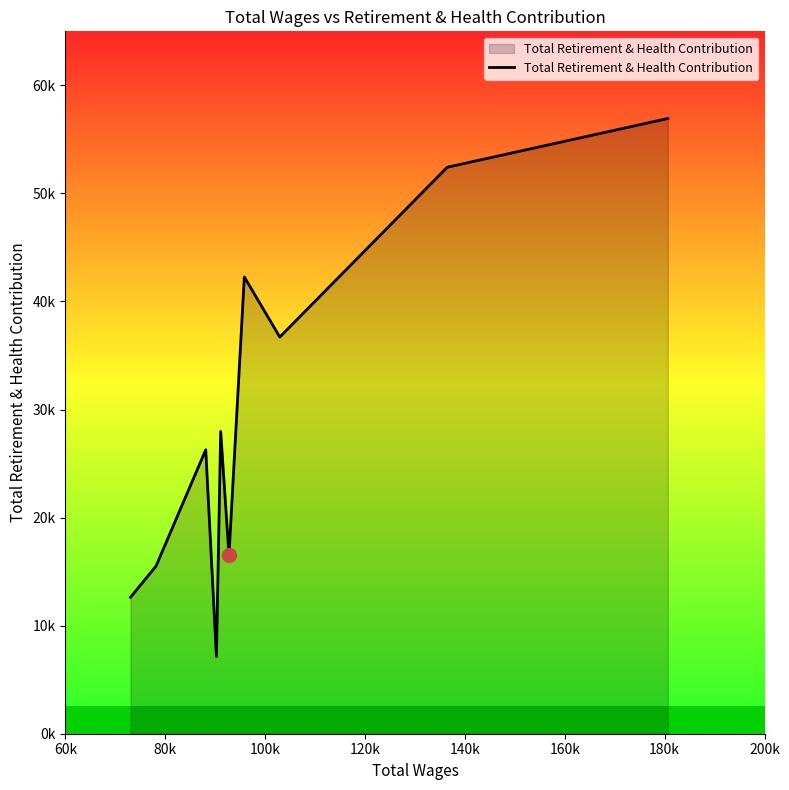

Does the chart display data point markers on the line(s)?

No